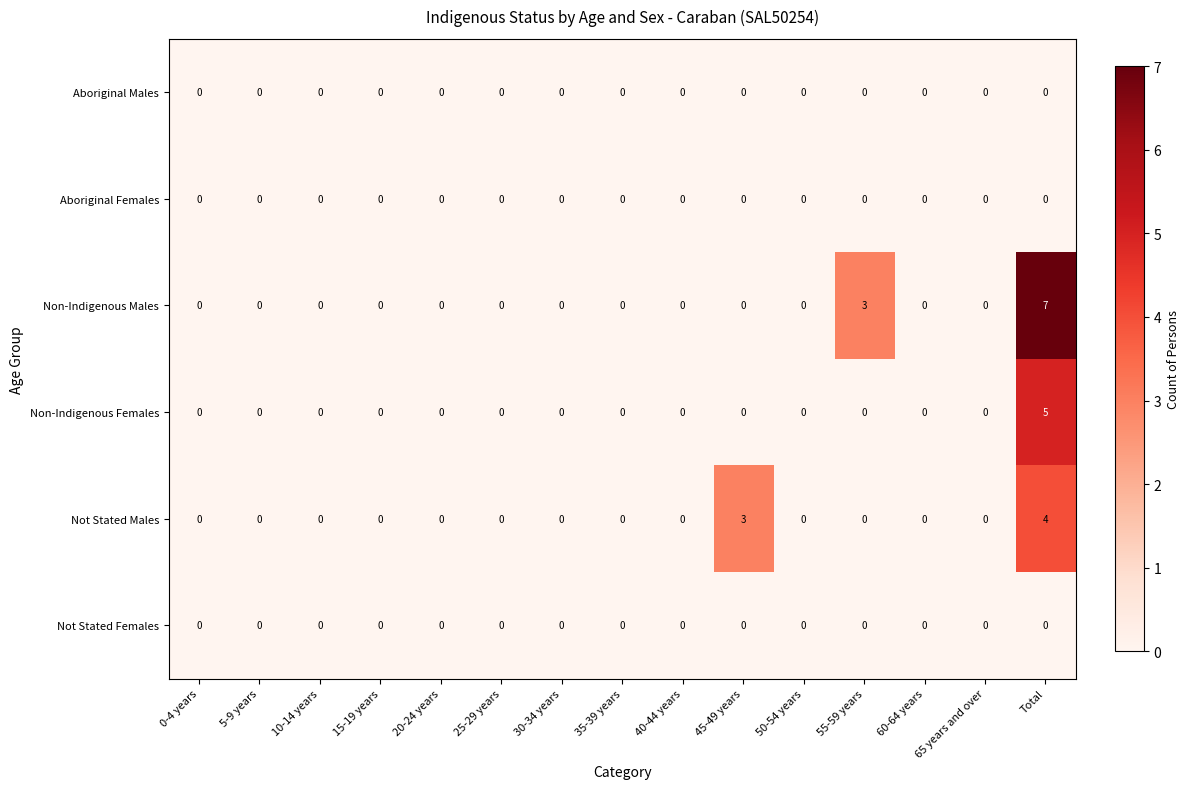

Which series has the largest total across all categories?

Non-Indigenous Males